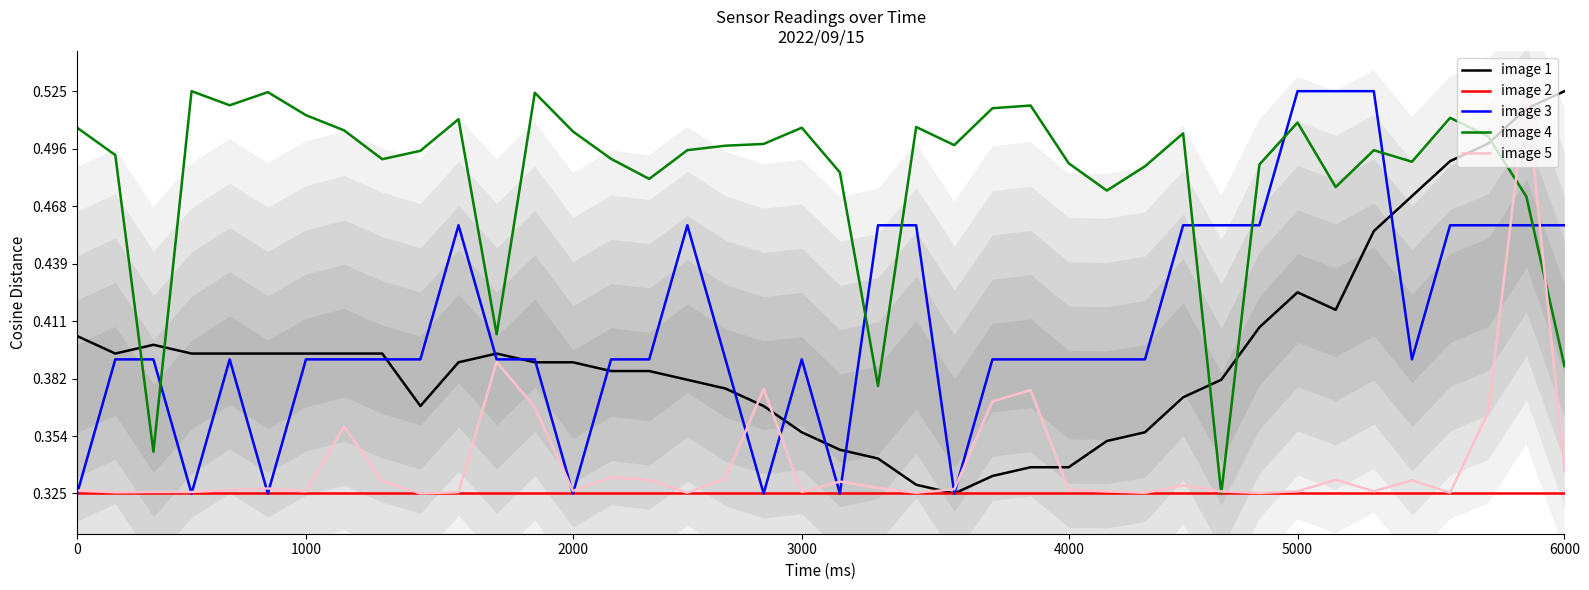

Between 9 and 13, which series saw the biggest shift?

image 3